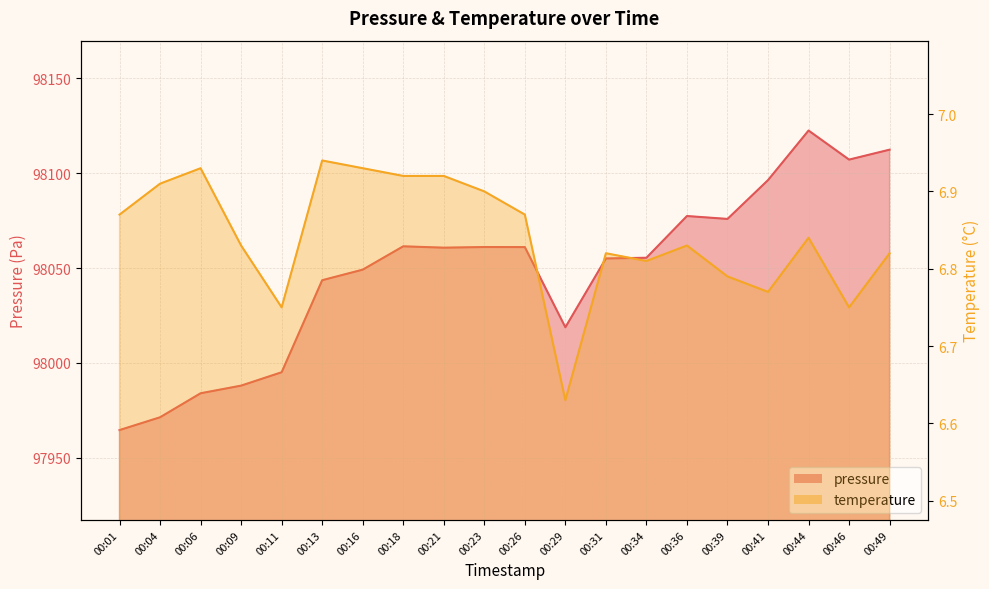

What is the lowest value of the temperature series?

6.6